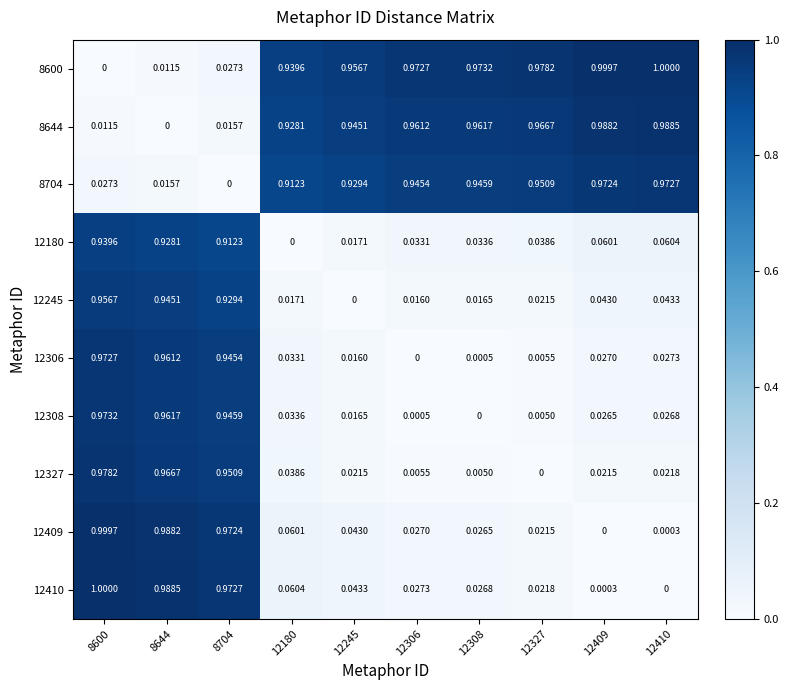

At how many categories does at least one series exceed 0?

10